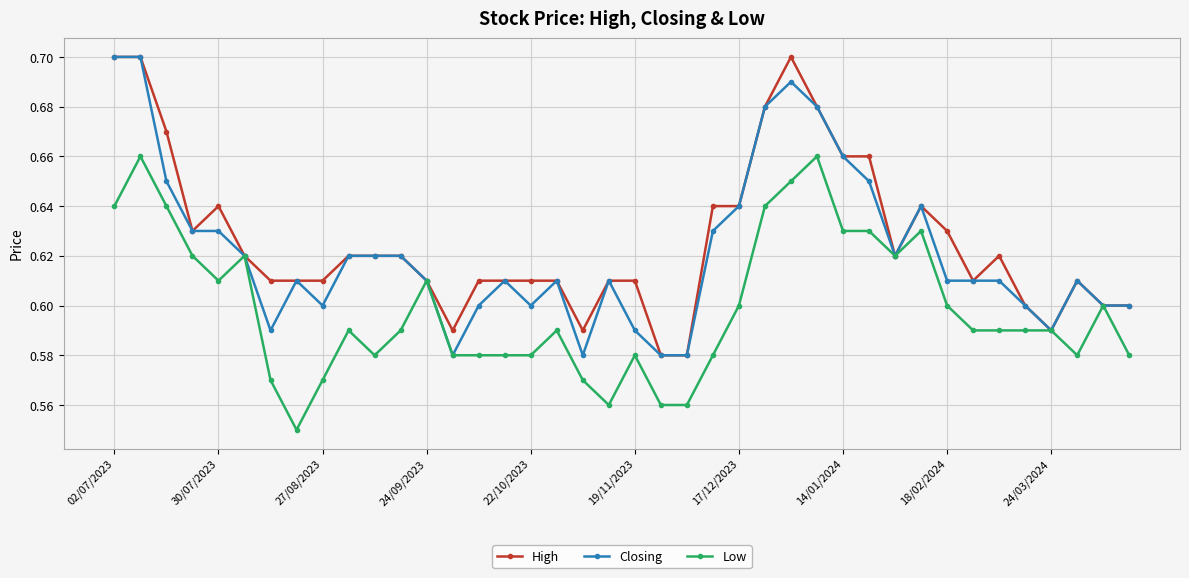

True or false: Closing has more than 0 interior local peaks.

True